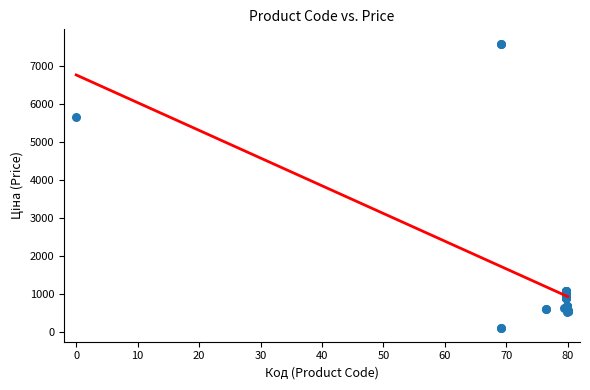

What Y value in the scatter plot is closest to 3855?

5673.8